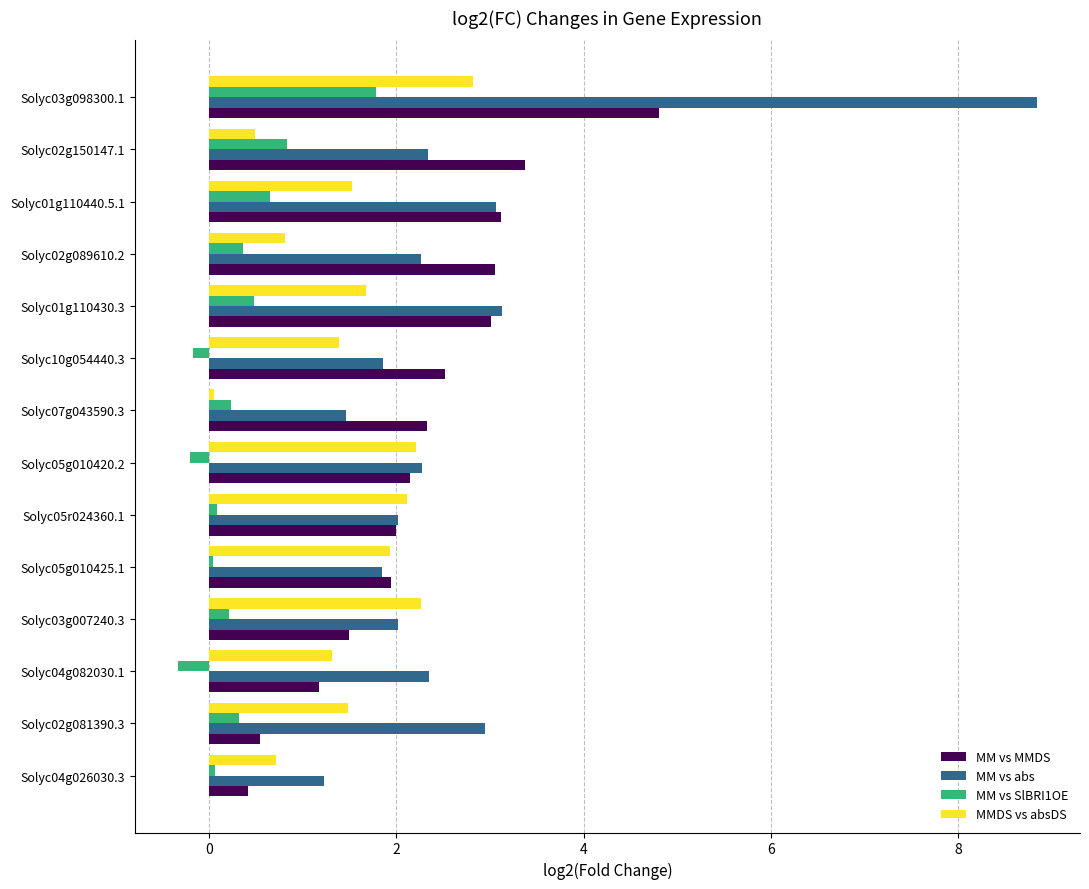

Which series has the largest total across all categories?

MM vs abs